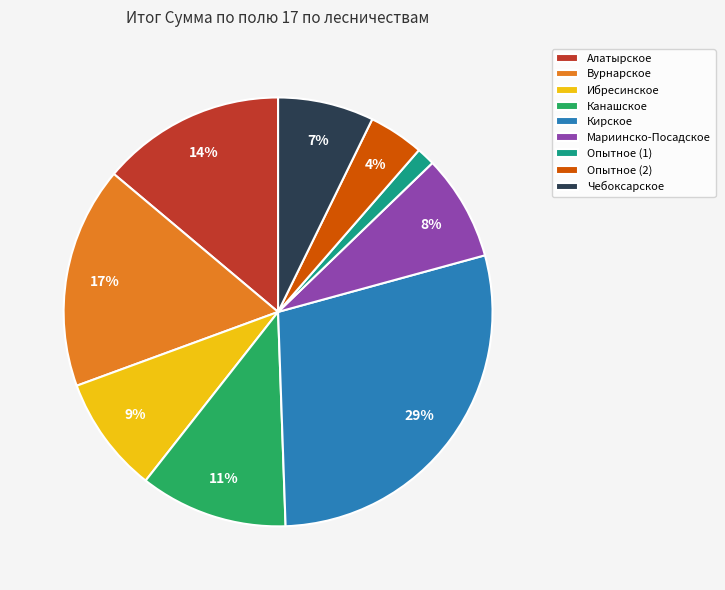

Do Ибресинское and Опытное (2) together represent more than half of the pie?

No